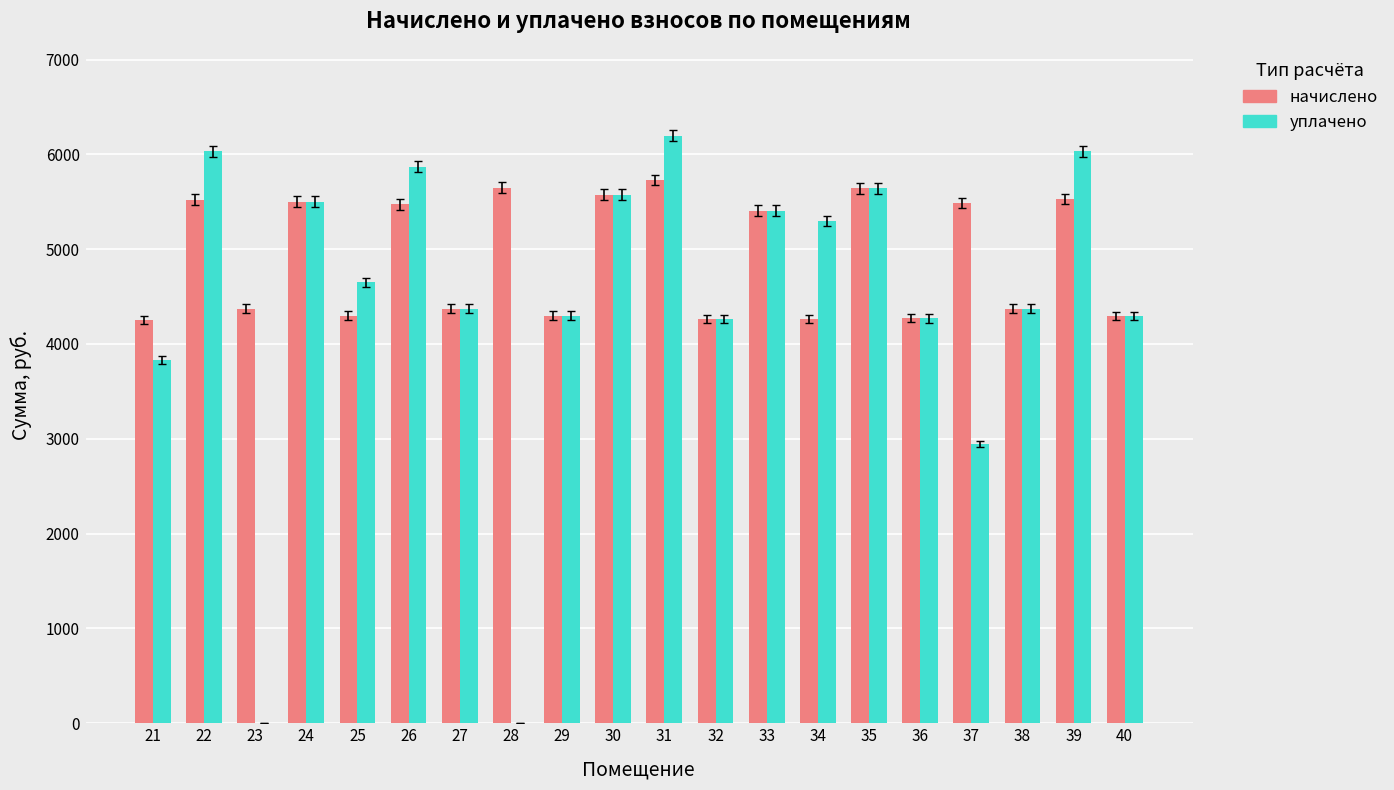

Count the number of categories in the chart.

20